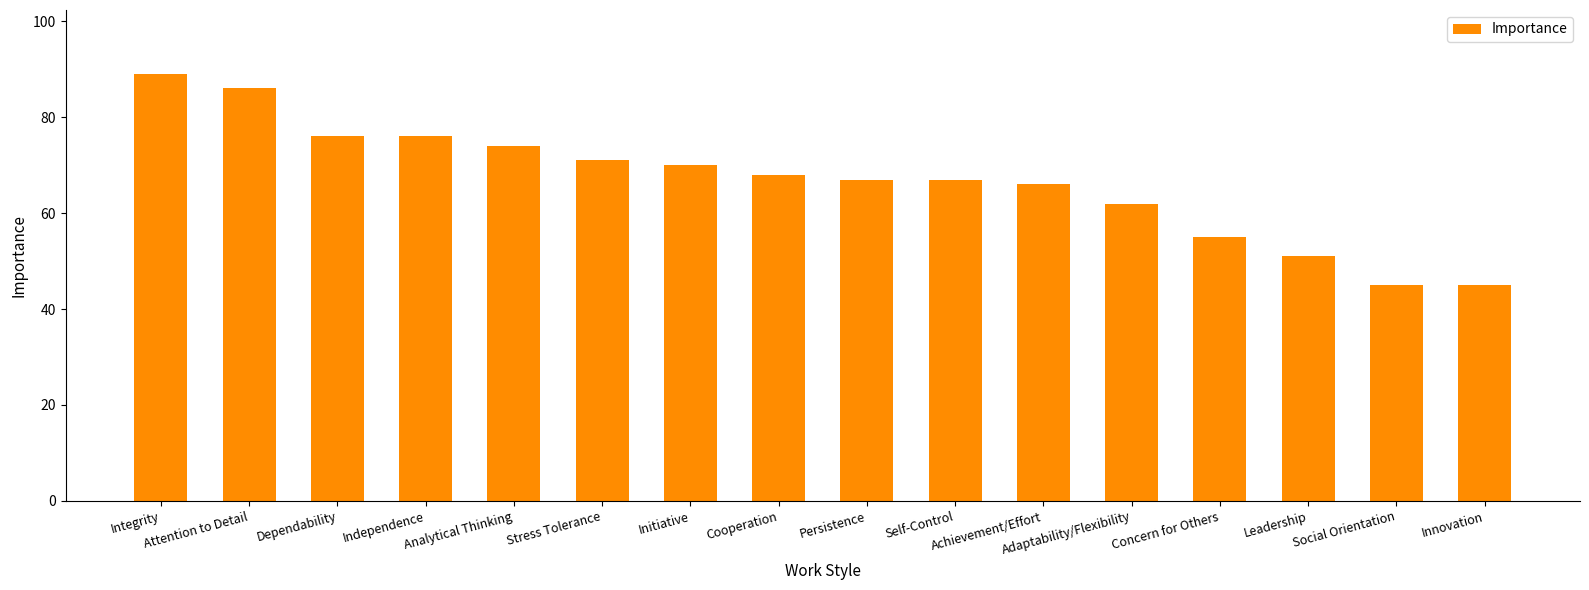

Approximately how many times larger is the value at Social Orientation compared to Innovation?

1.0